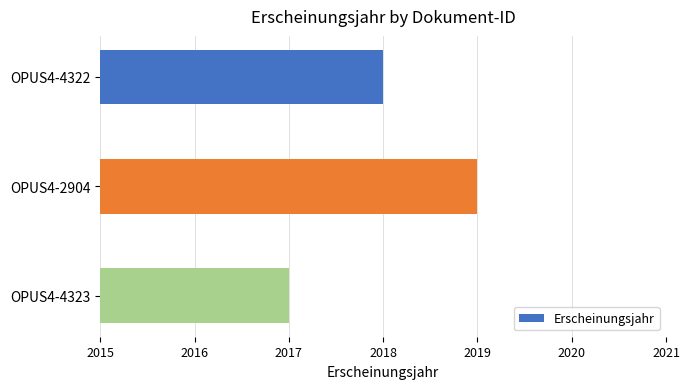

What is the difference between the maximum and minimum values?

2